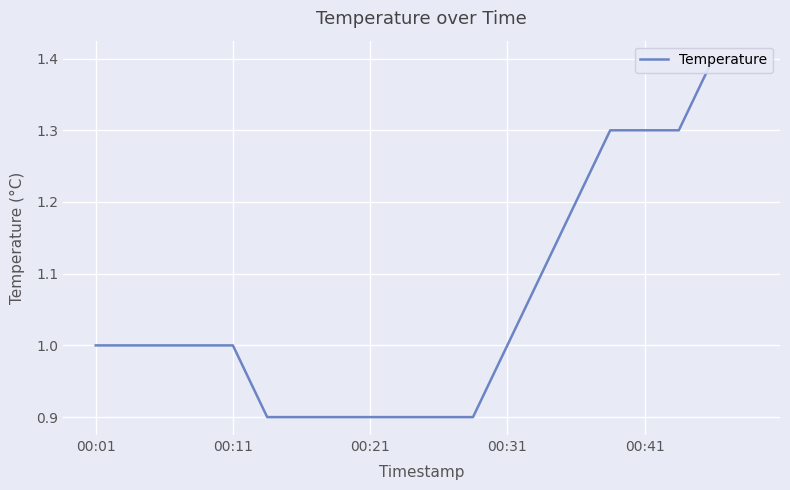

The chart shows a value of 0.2 at 6. True or false?

False